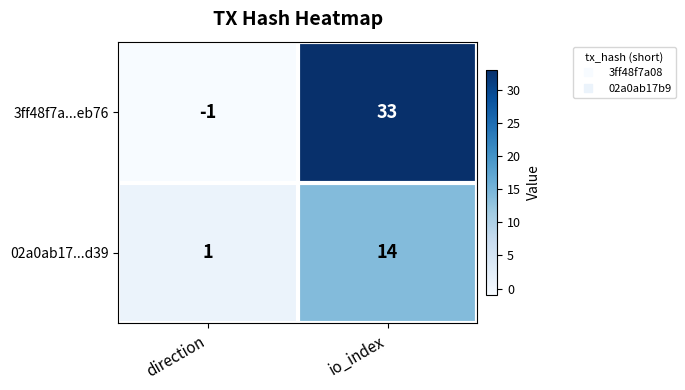

Which series has the largest total across all categories?

3ff48f7a...eb76